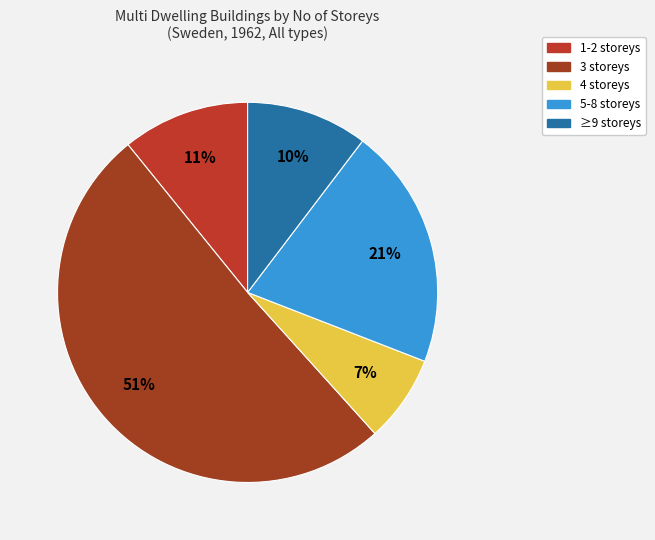

To the nearest percent, what percentage of the pie is 4?

7%